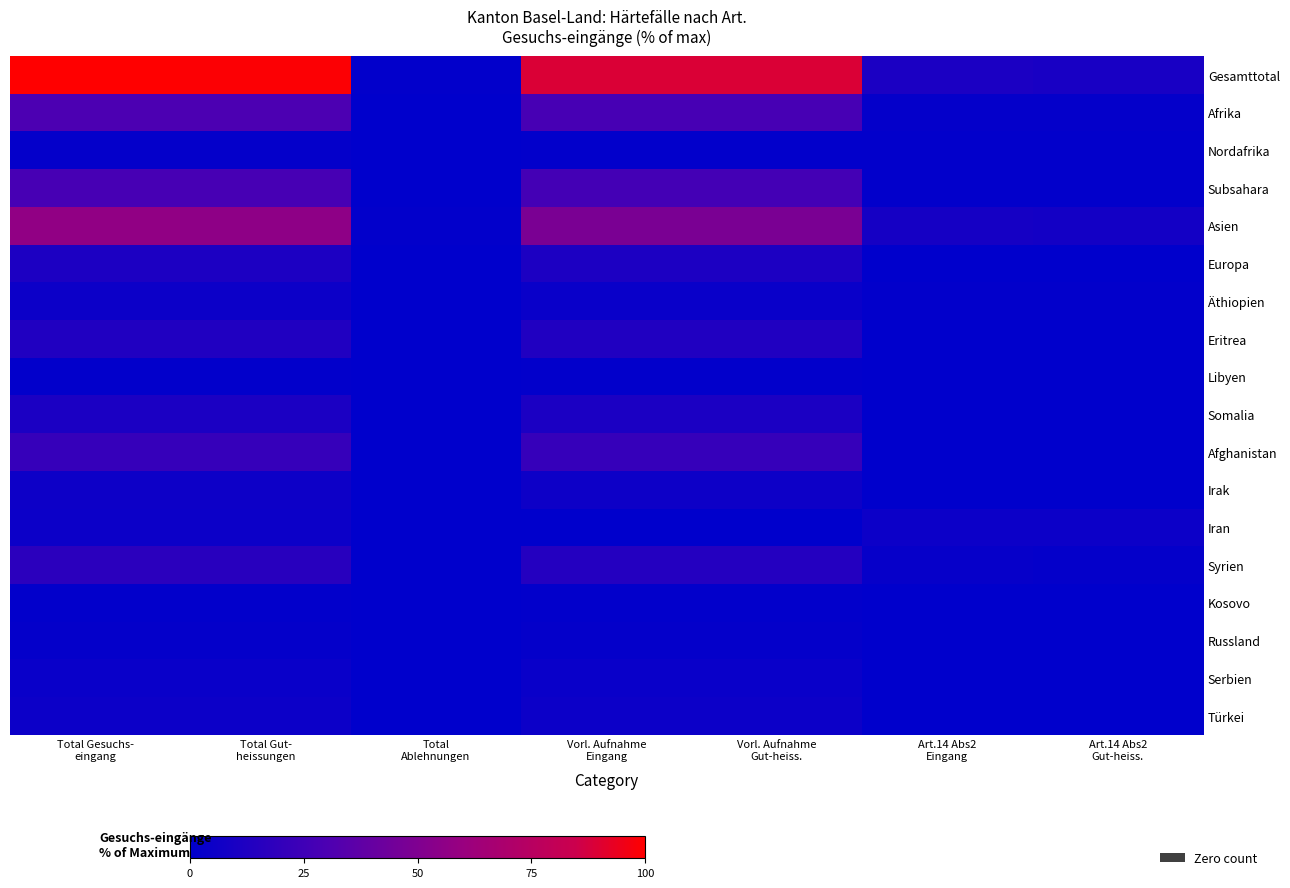

What is the difference between the highest and lowest values at Total
Ablehnungen?

1.0